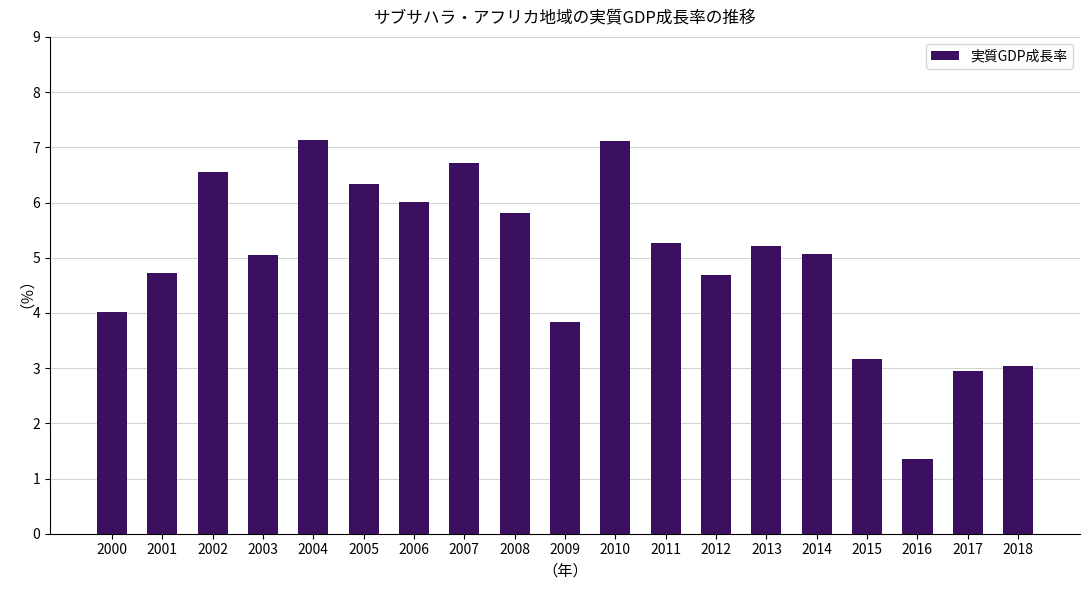

What is the approximate value at 2012?

4.7